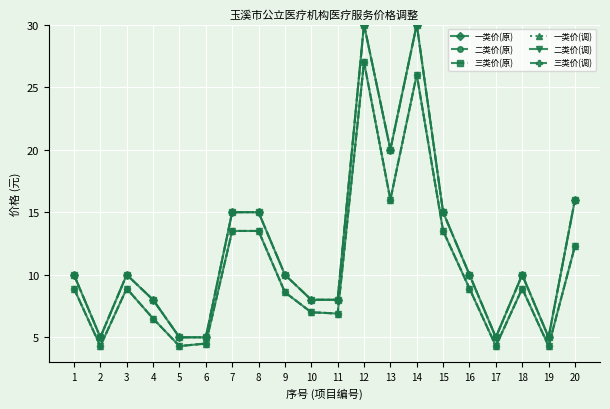

Rank the categories by 一类价(原) value from highest to lowest.

12, 14, 13, 20, 7, 8, 15, 1, 3, 9, 16, 18, 4, 10, 11, 2, 5, 6, 17, 19